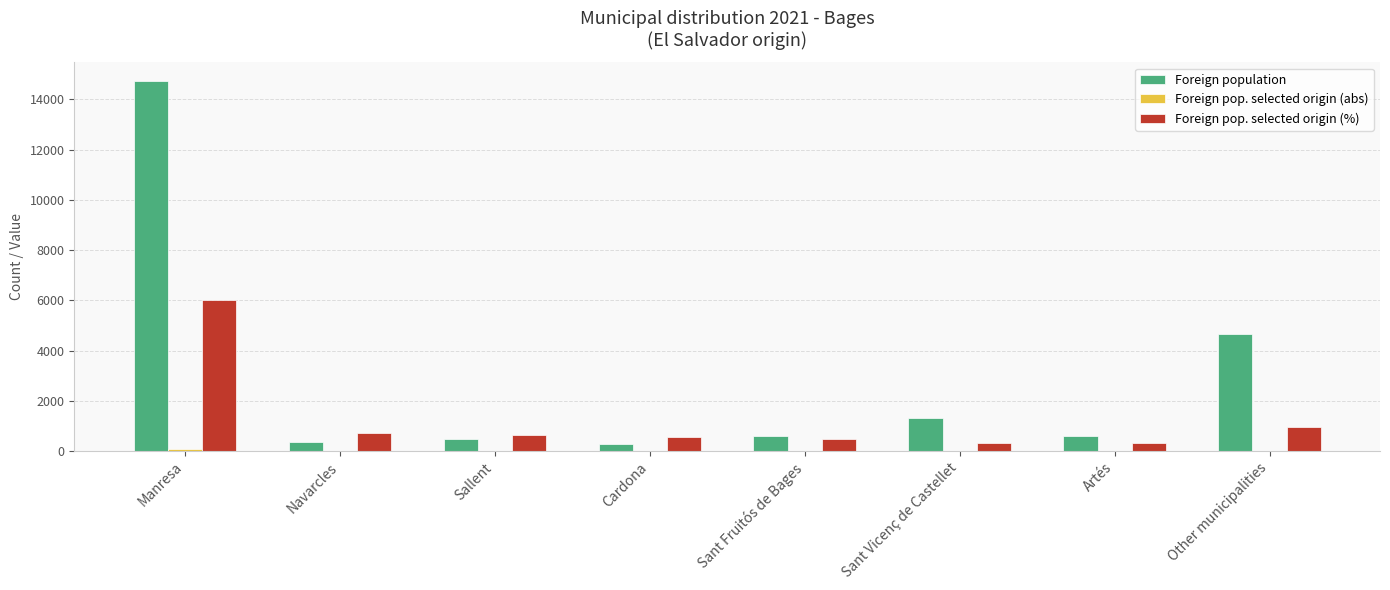

At which category is the sum across all series the highest?

Manresa